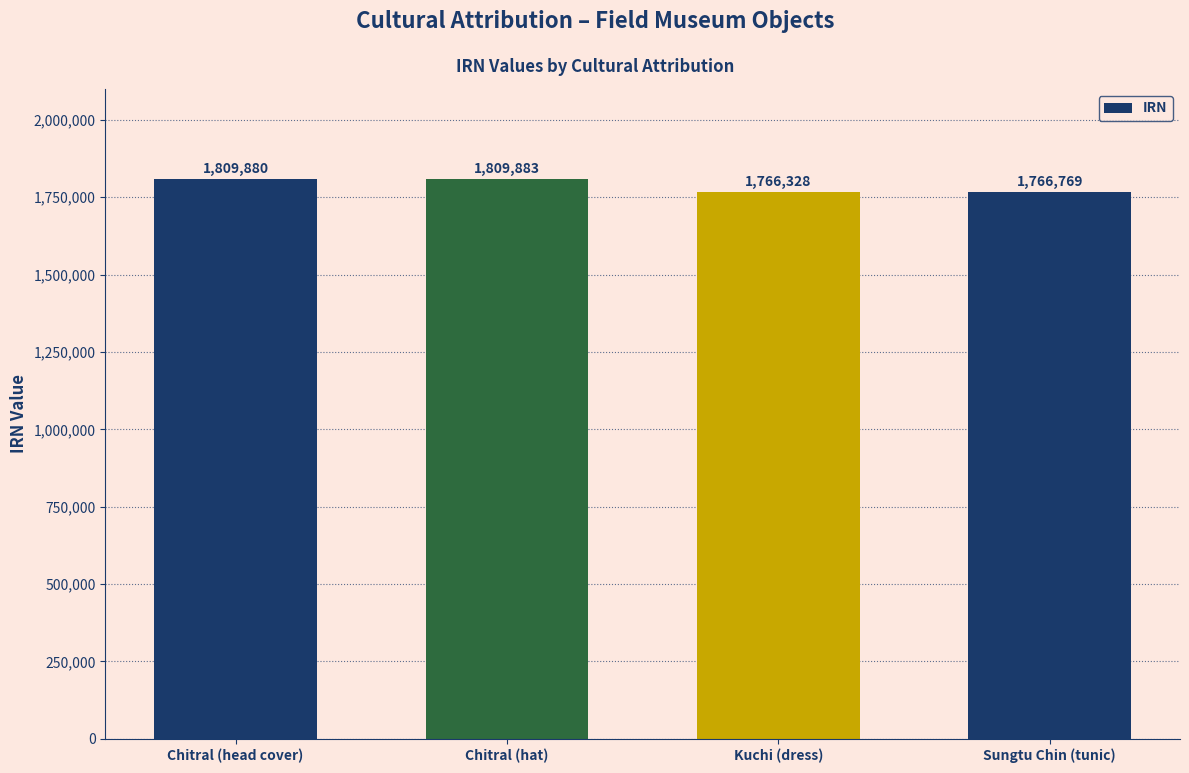

How many values are below 1809880?

2